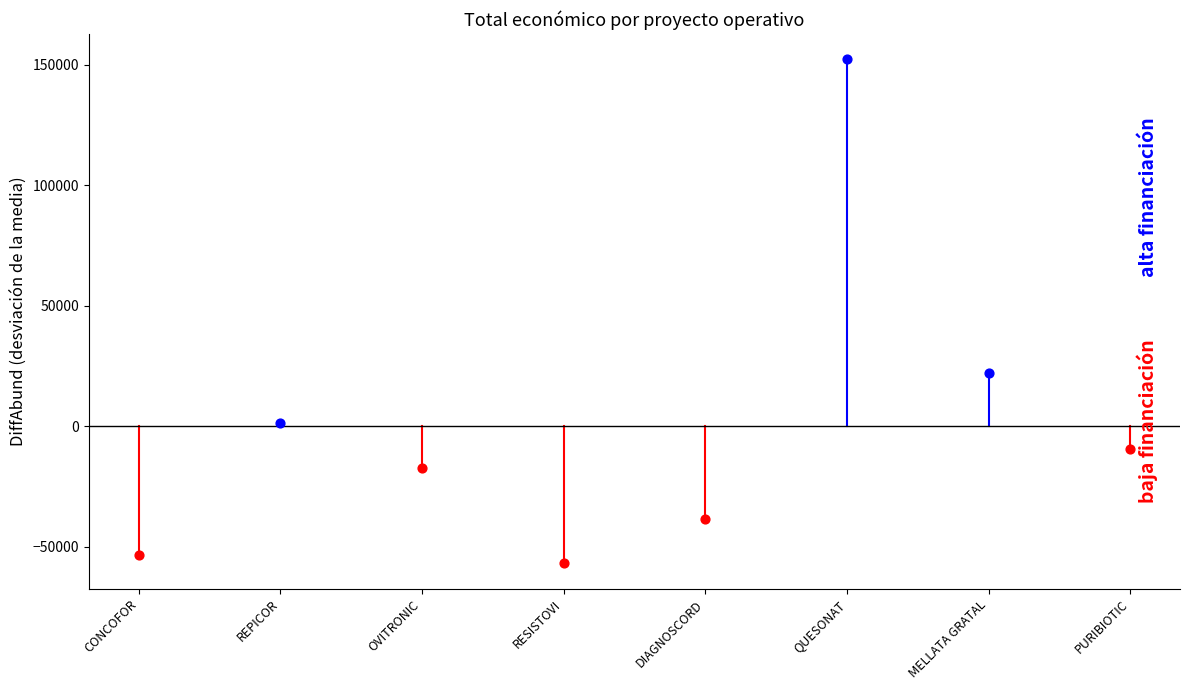

What is the change in value from CONCOFOR to MELLATA GRATAL?

+75809